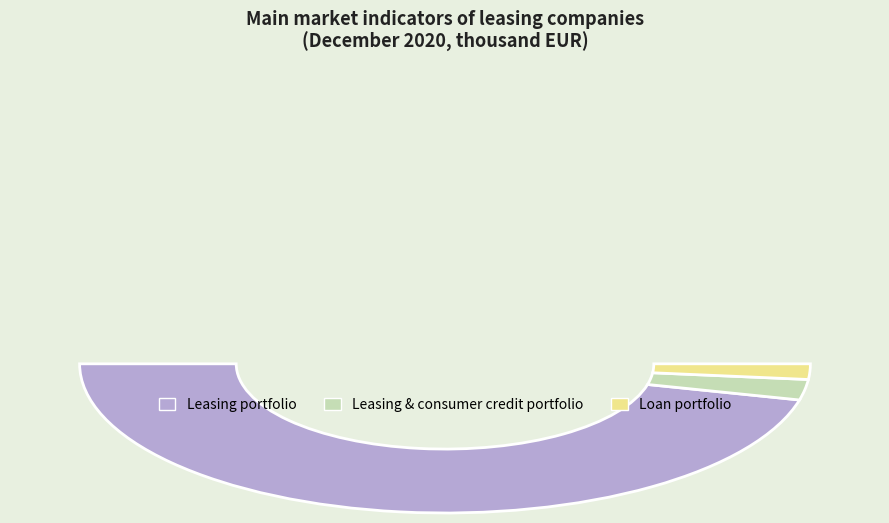

Does Leasing portfolio (thousand EUR) account for over 50% of the chart?

Yes